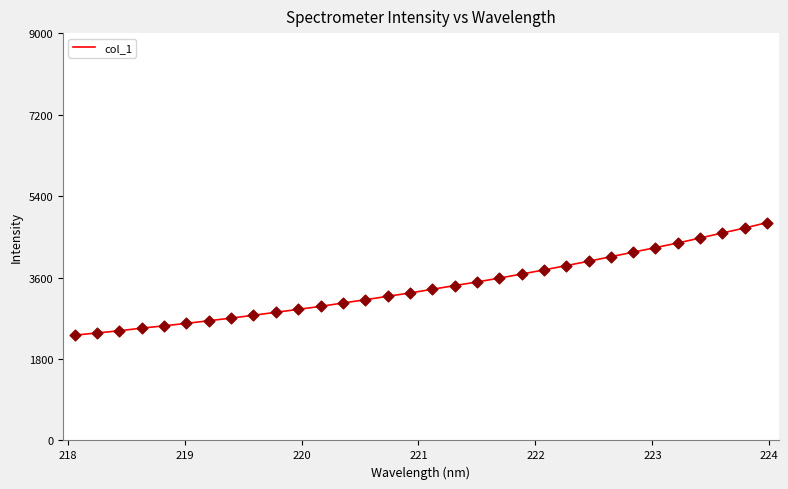

What is the maximum value shown in the chart?

4813.4